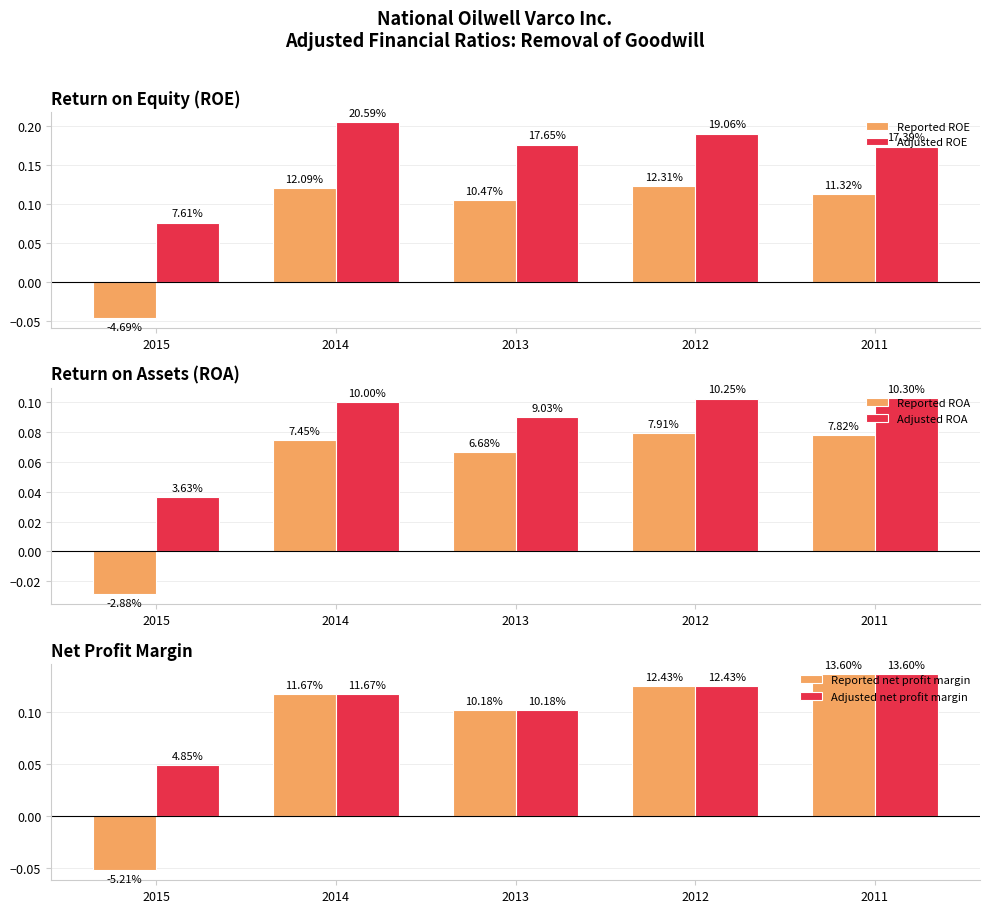

Rank the categories by Reported ROE value from lowest to highest.

2015, 2013, 2011, 2014, 2012